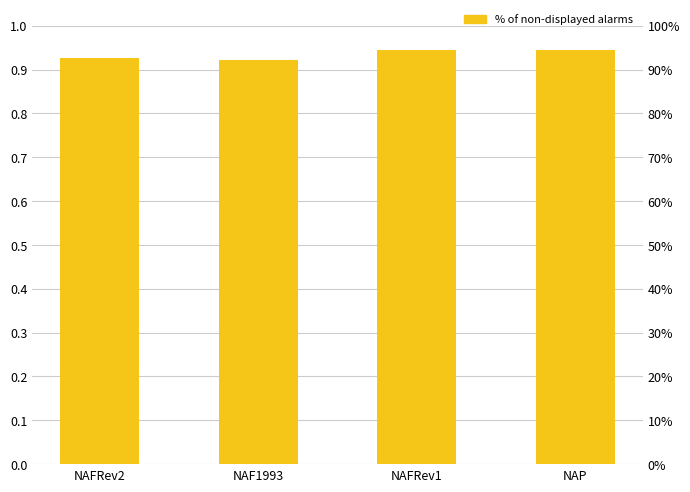

What value does the data have at NAP?

0.9